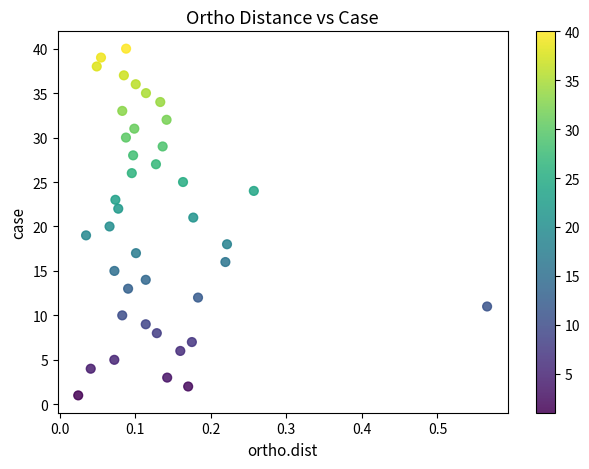

What is the range of Y values (max minus min)?

39